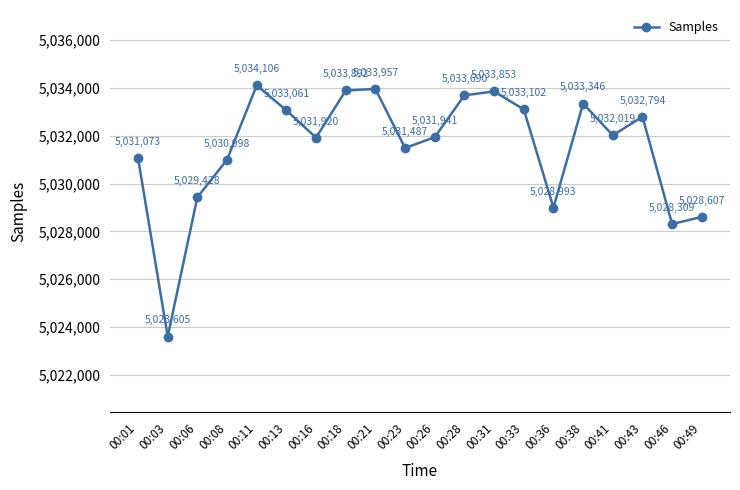

What is the average value?

5031509